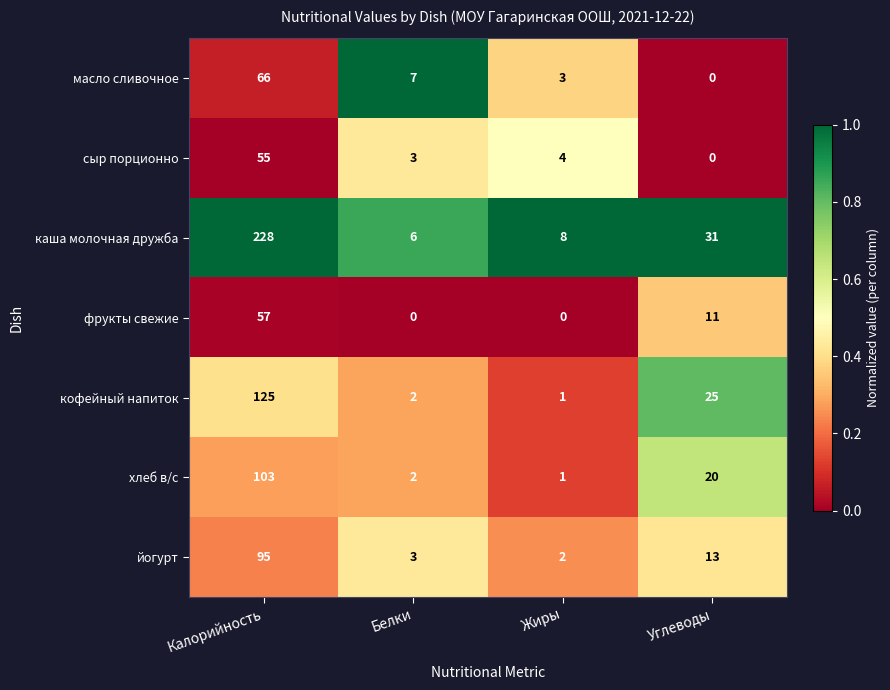

What is the sum of all каша молочная дружба values?

273